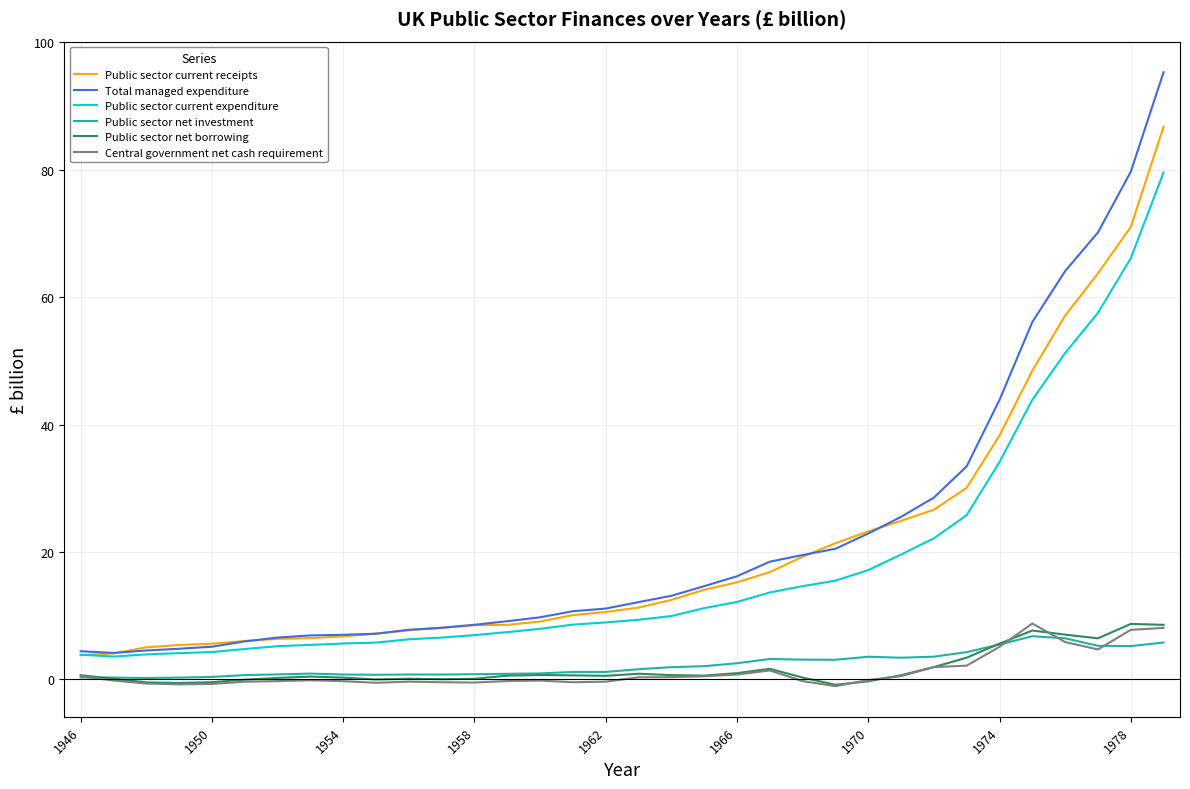

What is the difference between the maximum and minimum values in the Public sector current expenditure series?

76.0